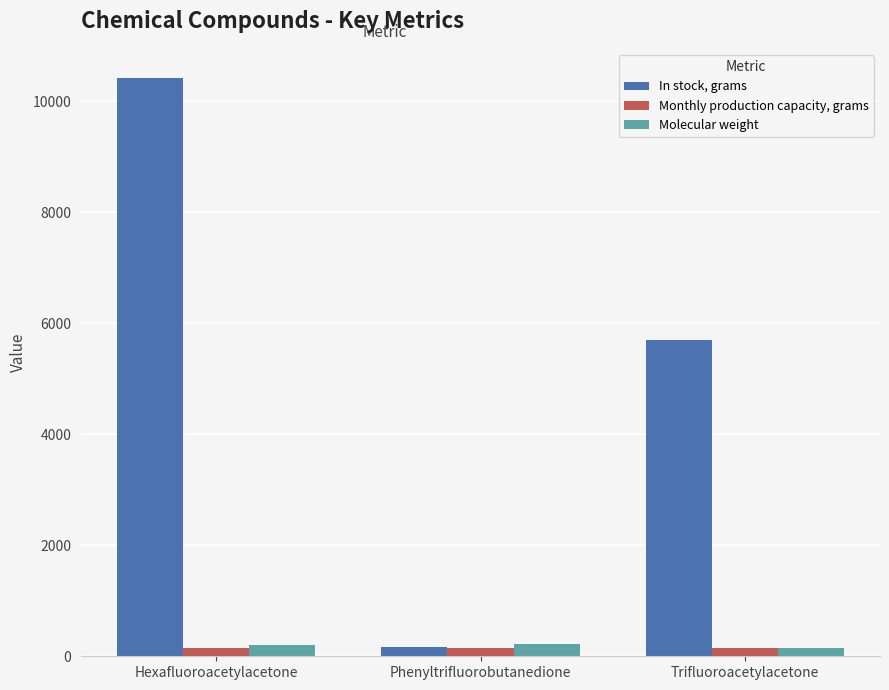

Which series has the widest spread of values?

In stock, grams